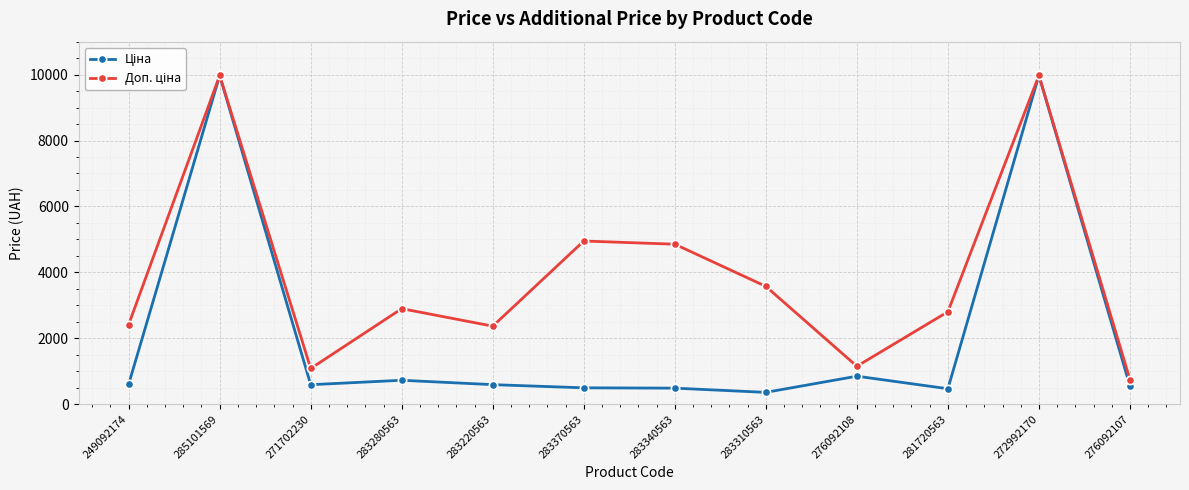

What is the difference between the highest and lowest values at 283340563?

4368.4